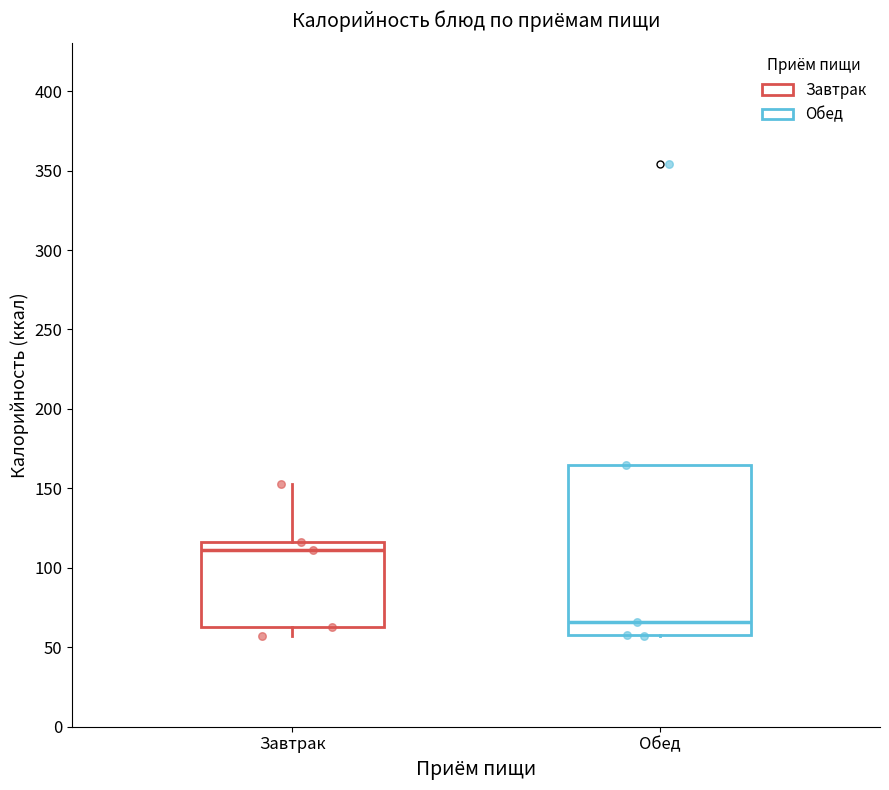

Where does the lower whisker of the box for Завтрак end on the y-axis? The values are not printed on the chart, so give them approximately, as read against the axis.

55